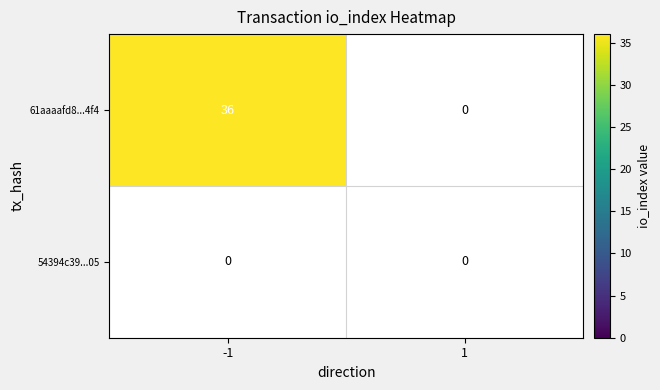

How many categories are shown in the chart?

2